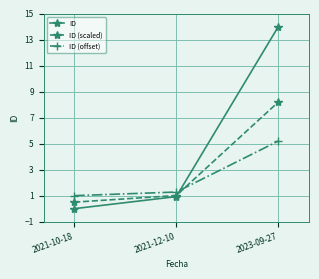

Is the value of ID (offset) at 2023-09-27 greater than the value of ID at 2021-10-18?

Yes